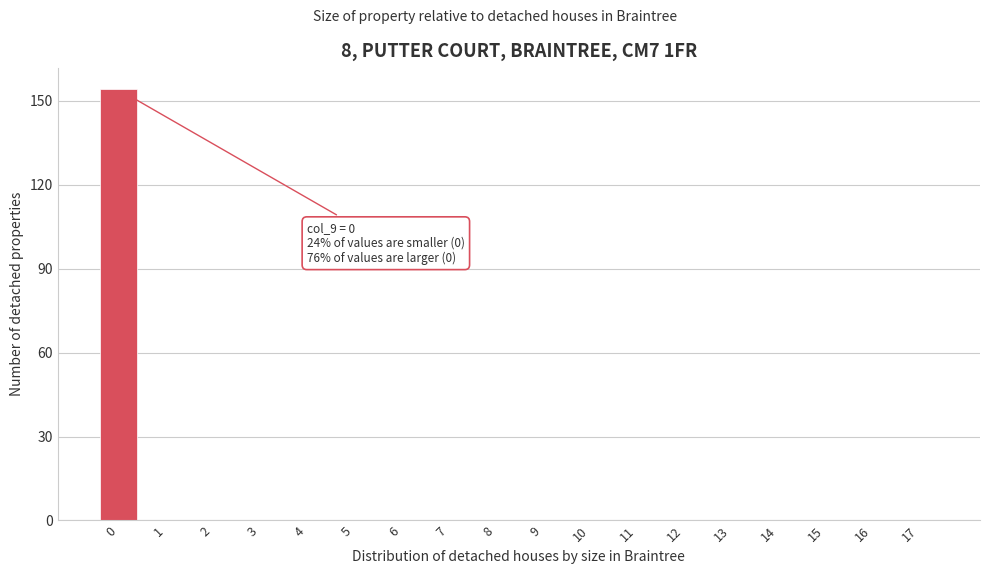

Reading left to right, what are all the values shown in this chart?

0=154	1=0	2=0	3=0	4=0	5=0	6=0	7=0	8=0	9=0	10=0	11=0	12=0	13=0	14=0	15=0	16=0	17=0